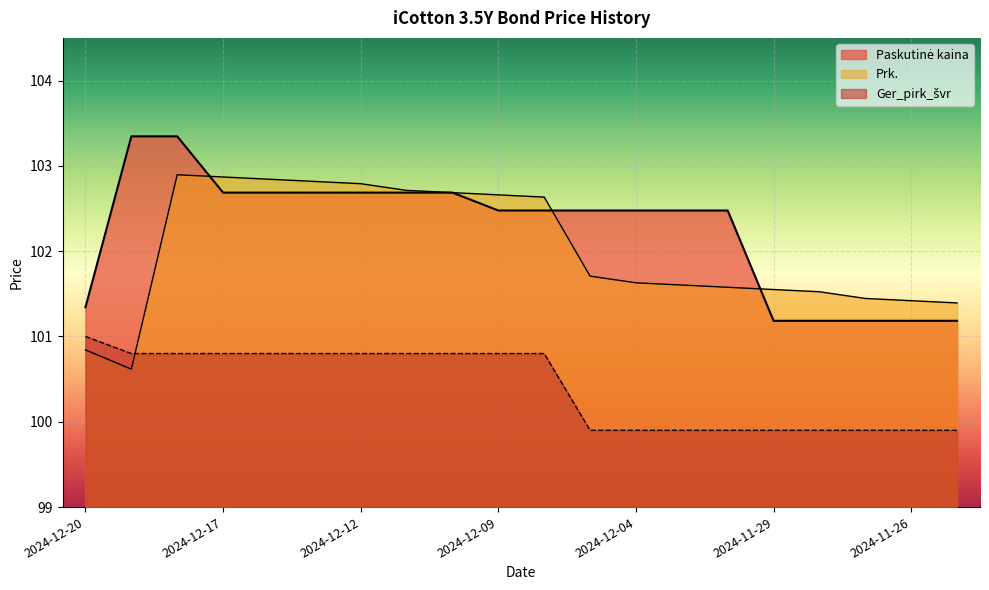

The value of Prk. at 2024-12-17 is 32.9. True or false?

False